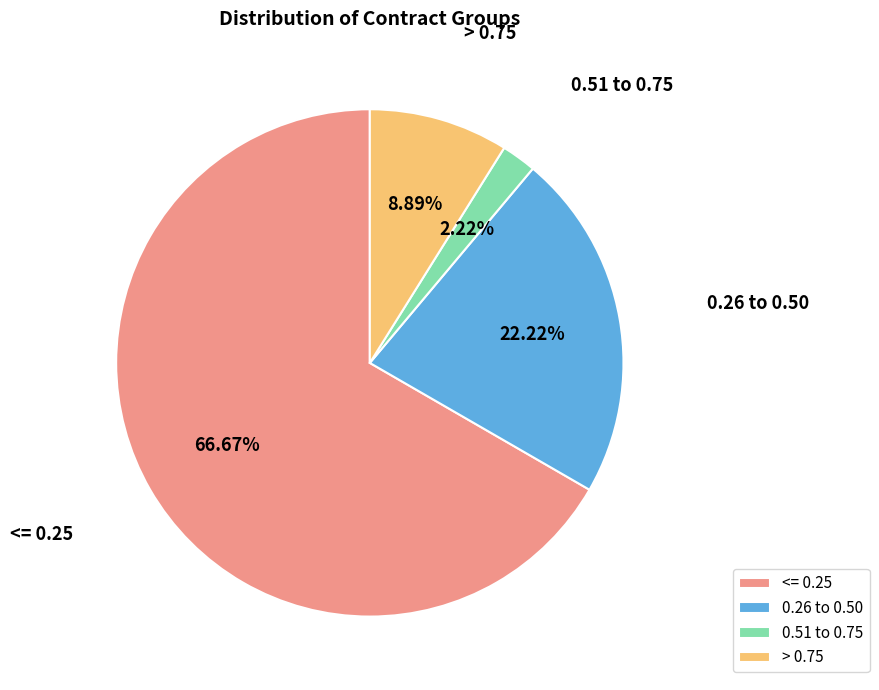

Is there a majority slice in this chart?

Yes